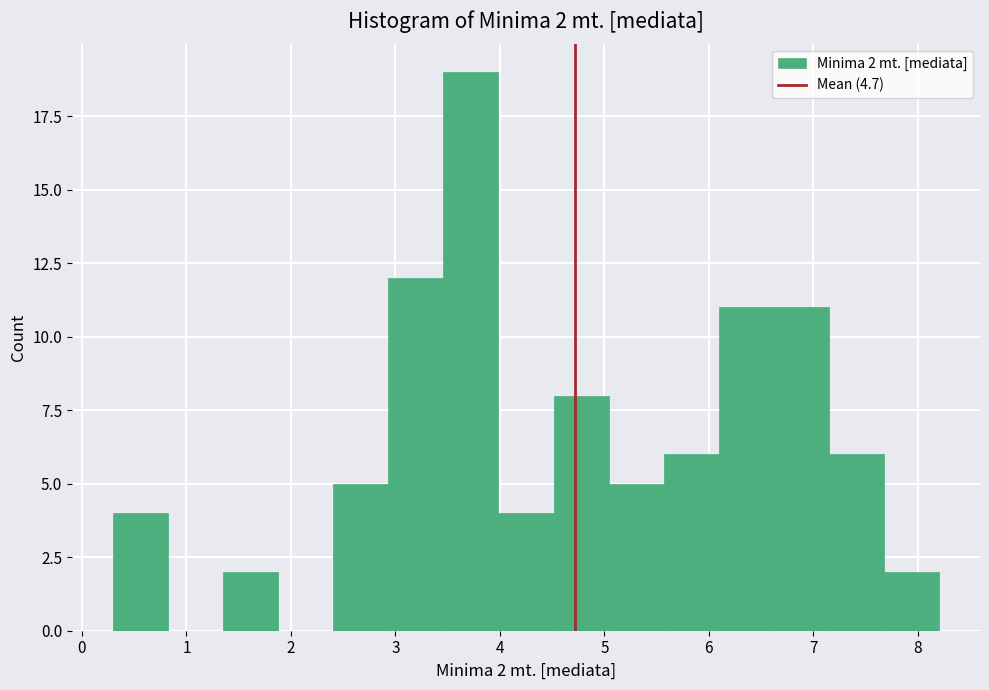

Which range on the x-axis has the tallest bar?

3.5 to 4.0